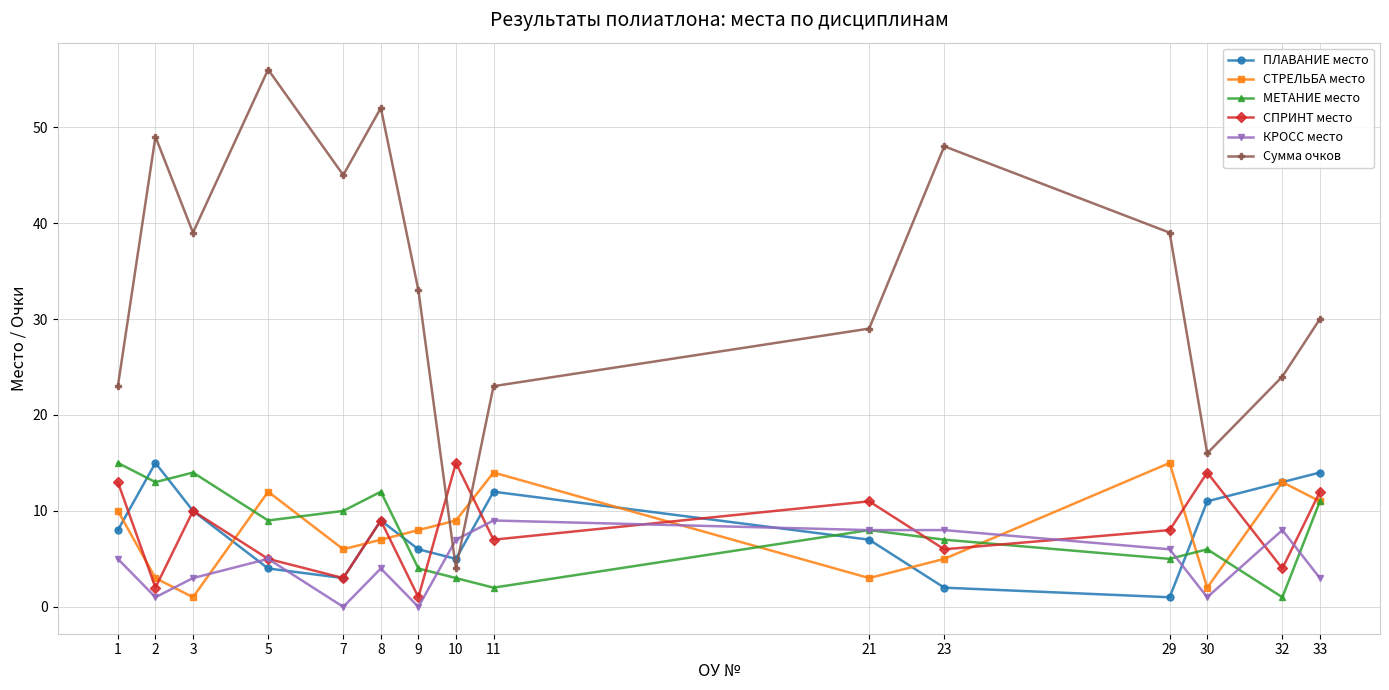

How many lines are shown in the chart?

6